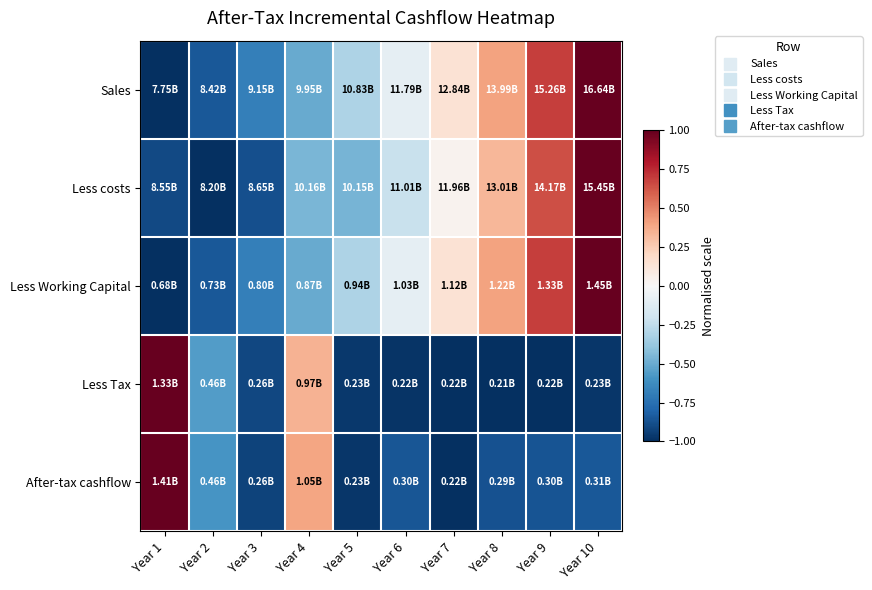

At which category does the chart reach its minimum across all series?

Year 1